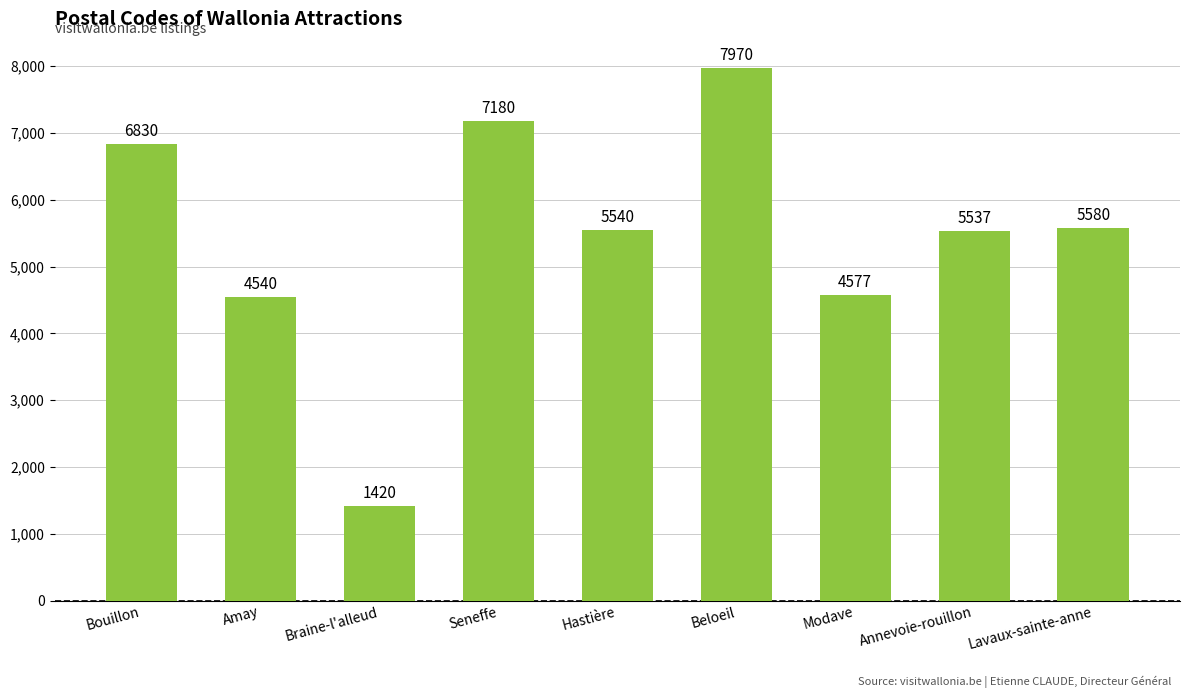

Reading left to right, what are all the values shown in this chart?

Bouillon=6830	Amay=4540	Braine-l'alleud=1420	Seneffe=7180	Hastière=5540	Beloeil=7970	Modave=4577	Annevoie-rouillon=5537	Lavaux-sainte-anne=5580